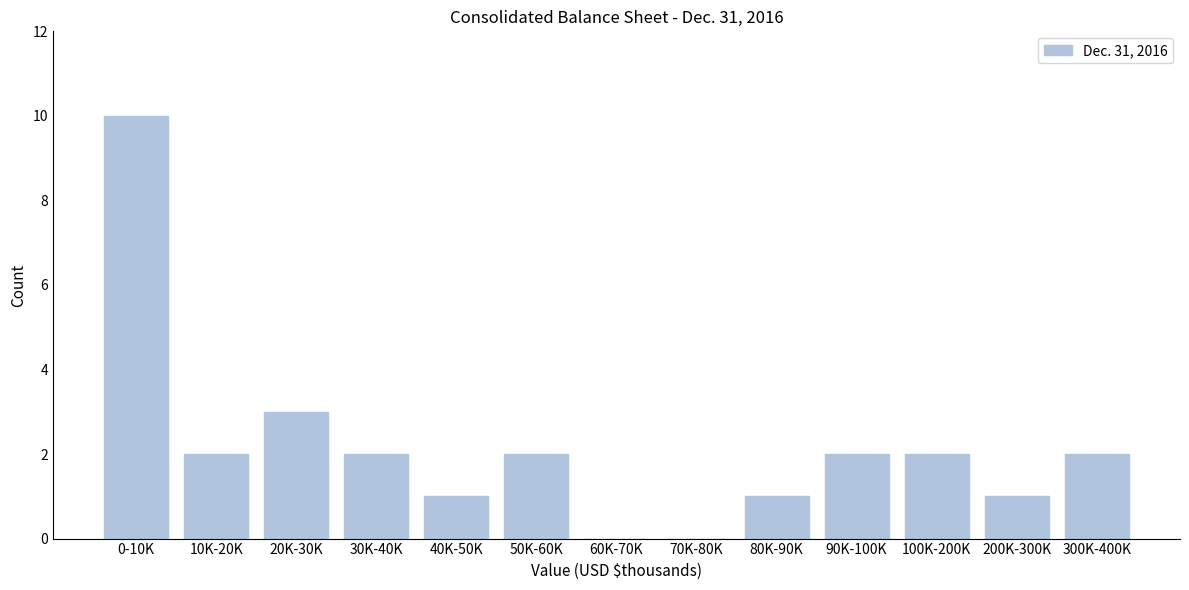

Reading left to right, extract all data points from this chart.

0-10K=10	10K-20K=2	20K-30K=3	30K-40K=2	40K-50K=1	50K-60K=2	60K-70K=0	70K-80K=0	80K-90K=1	90K-100K=2	100K-200K=2	200K-300K=1	300K-400K=2